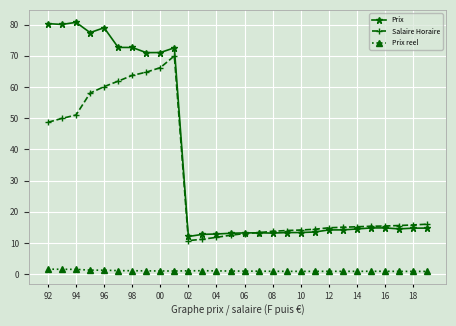

List the series in order of their overall mean, lowest first.

Prix reel, Salaire Horaire, Prix